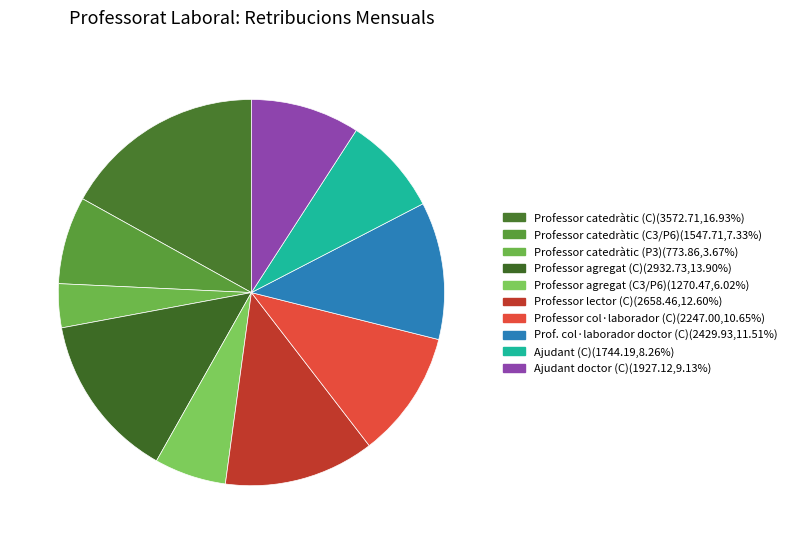

Is the sum of Professor agregat (C3/P6) and Prof. col·laborador doctor (C) greater than half?

No